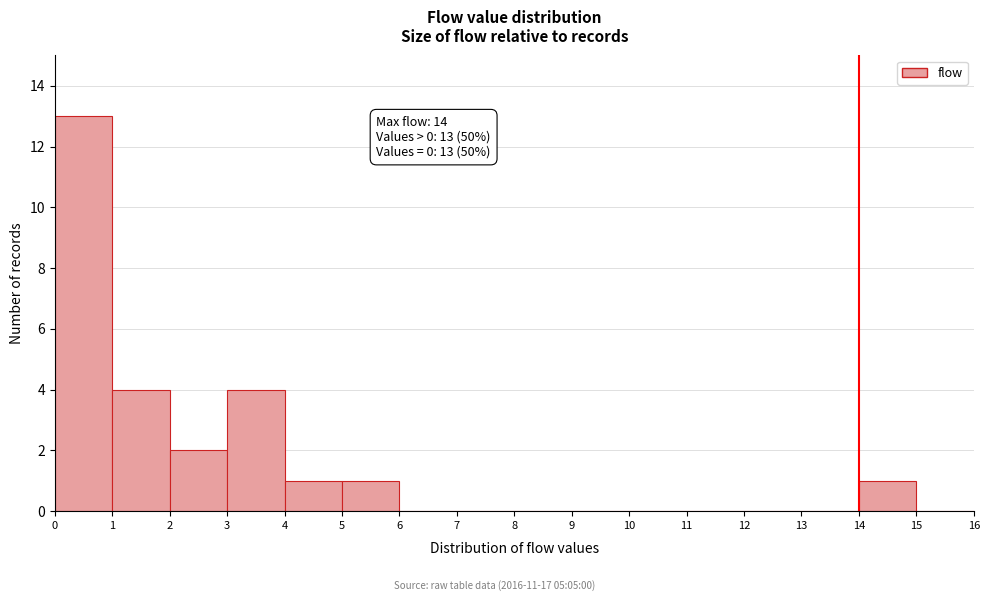

Over which range of the x-axis is the bar tallest?

0 to 1